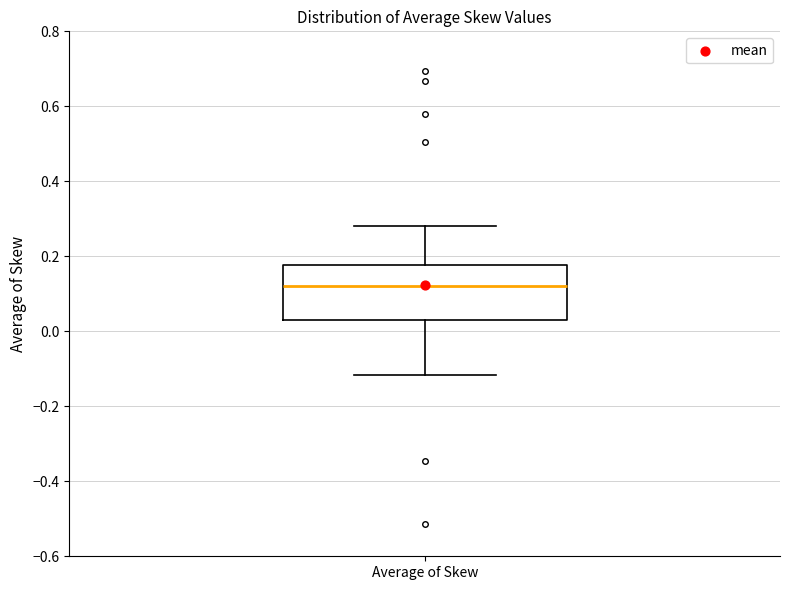

Where does the lower whisker of the box for Average of Skew end on the y-axis? The values are not printed on the chart, so give them approximately, as read against the axis.

-0.12